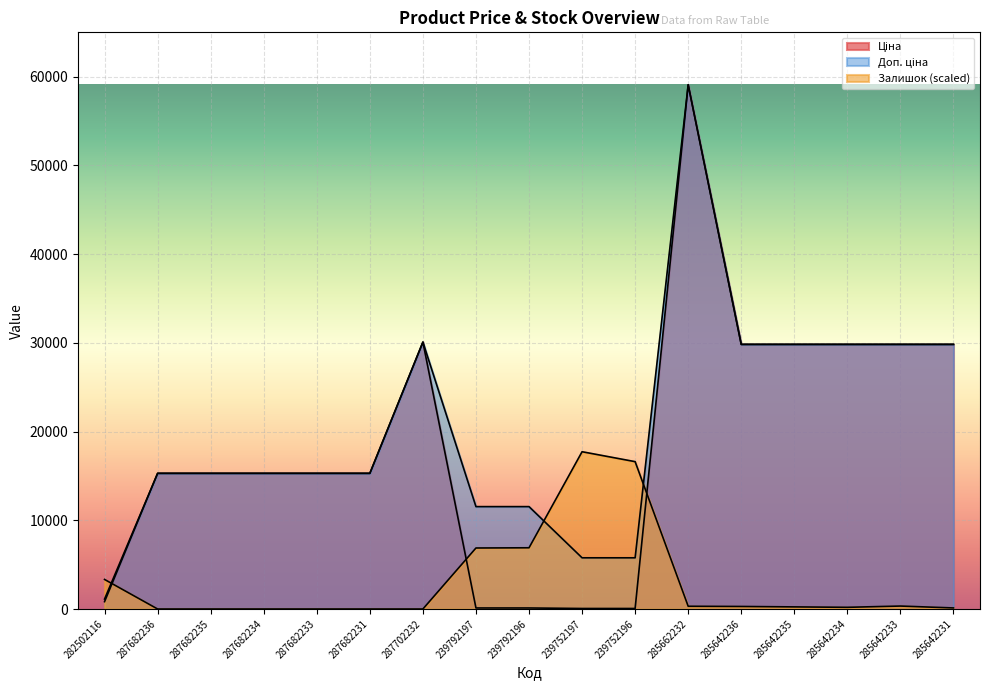

True or false: Залишок and Ціна cross at least once.

True